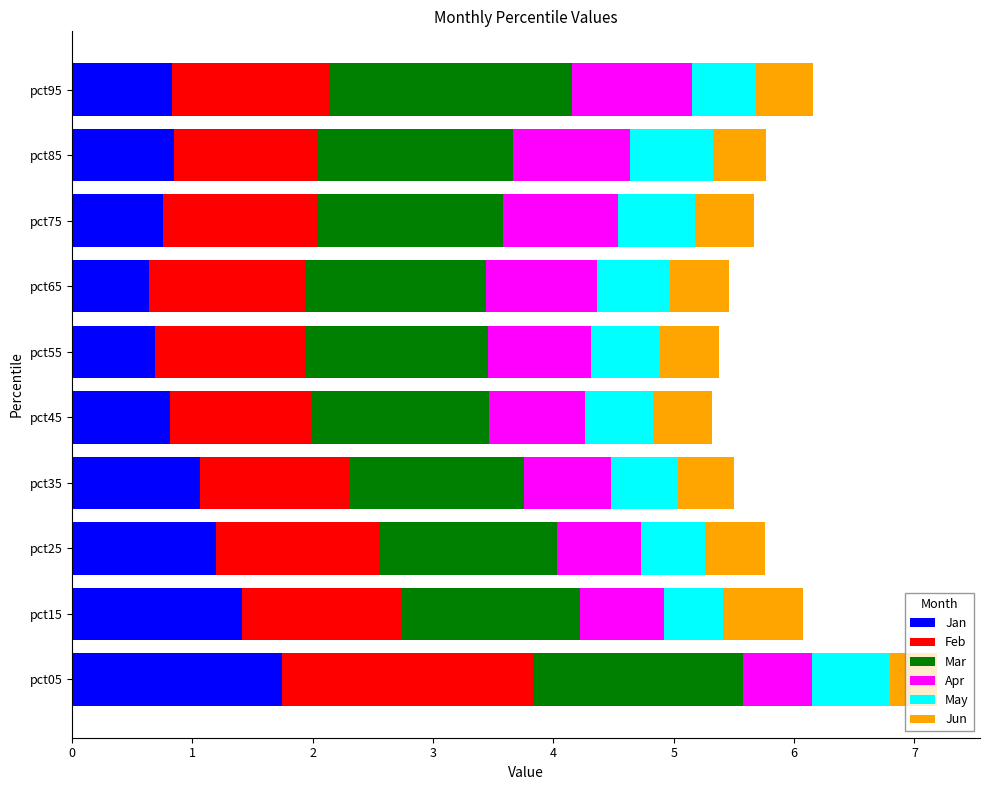

True or false: Jan has a value of 1.2 at pct25.

True